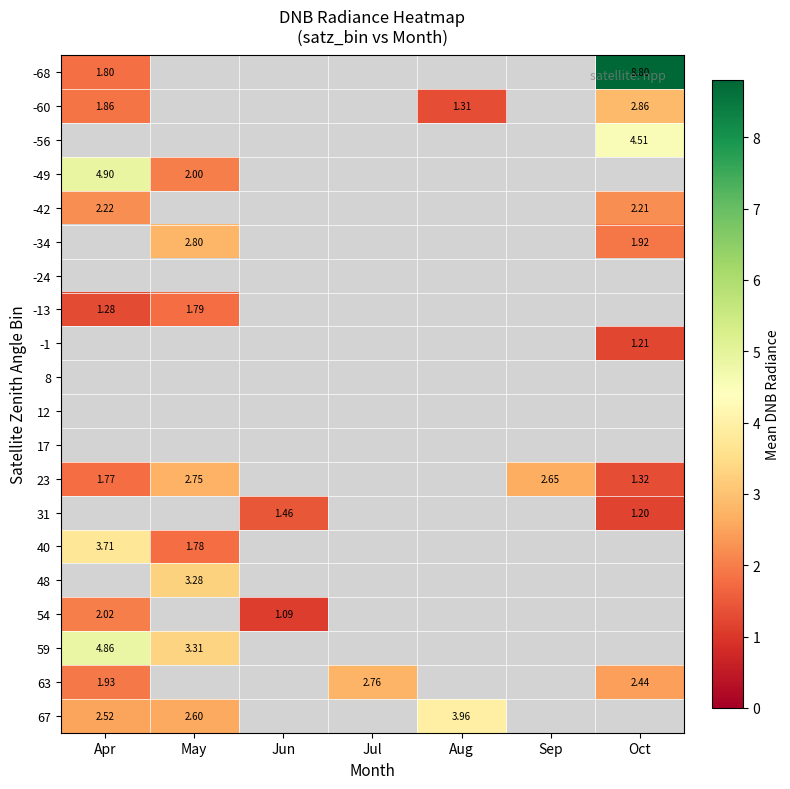

Which series has the largest range (max minus min)?

-68